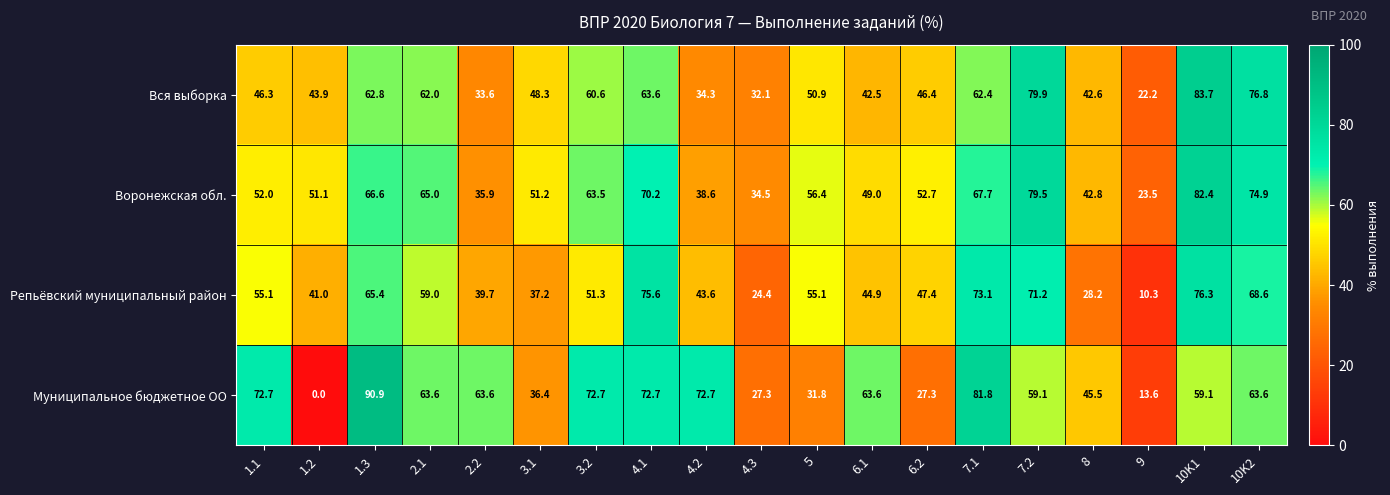

Is it true that Репьёвский муниципальный район equals 68.6 at 10K2?

True